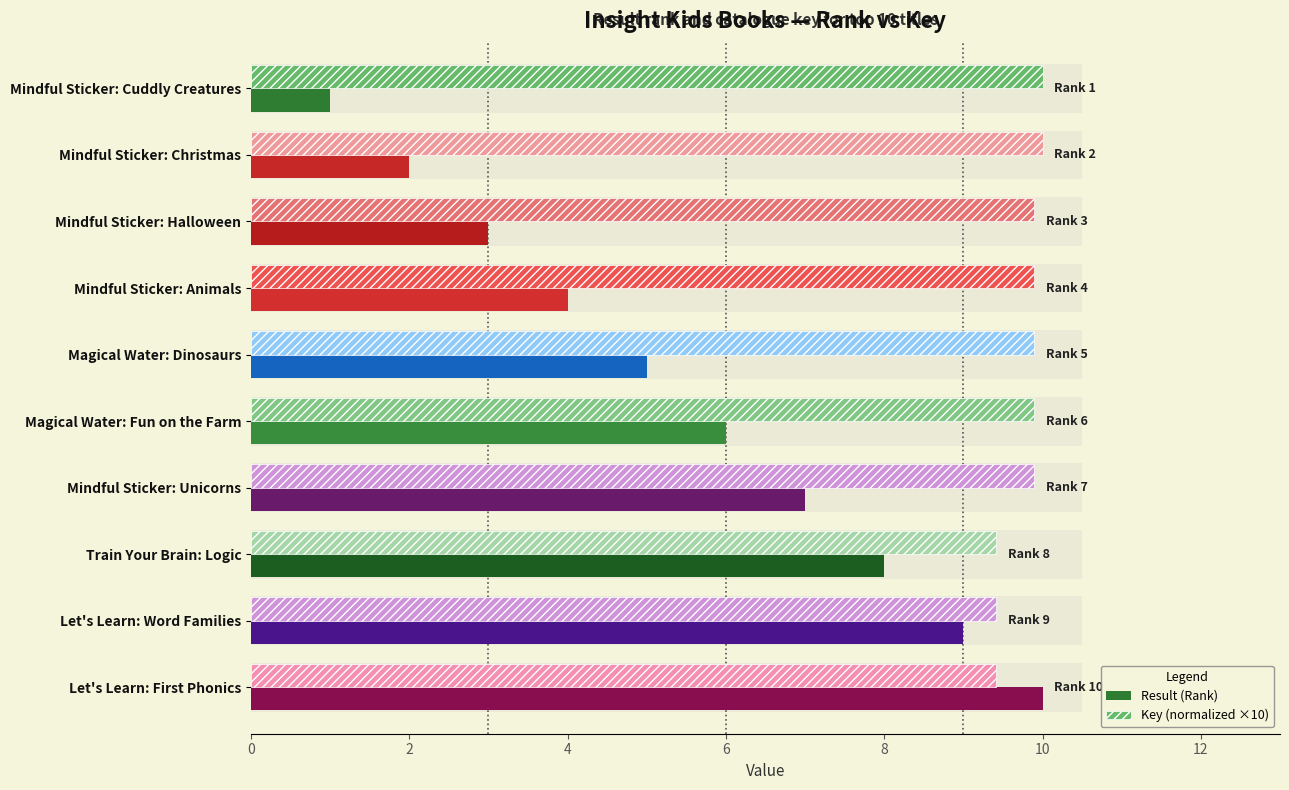

What is the difference between the maximum and second lowest values in the Key (normalized ×10) series?

0.6